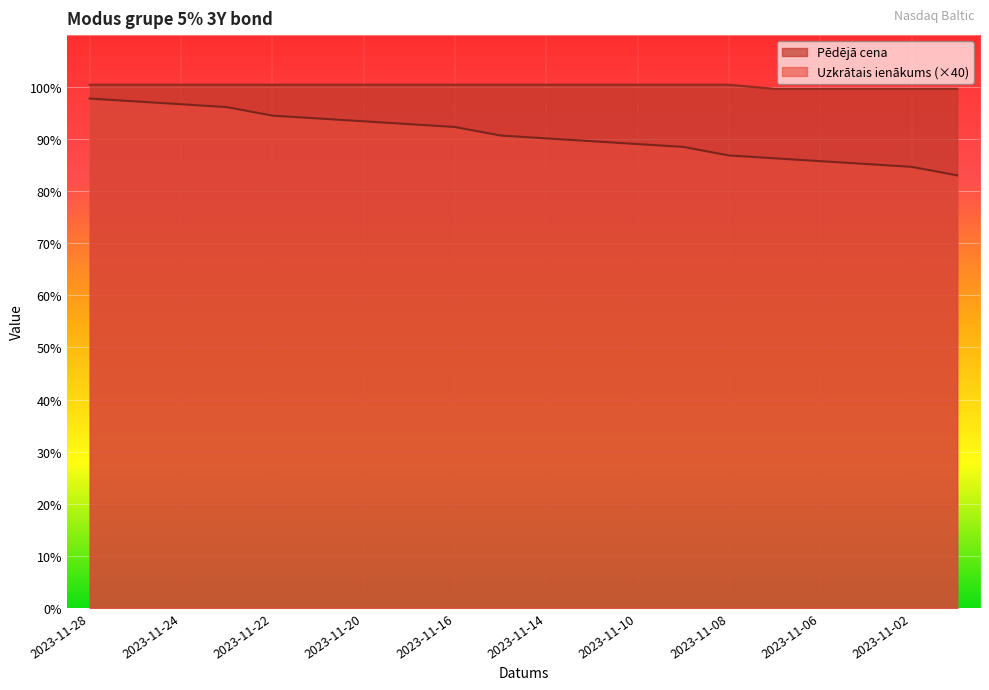

What is the spread (max minus min) of values at 2023-11-14?

10.3